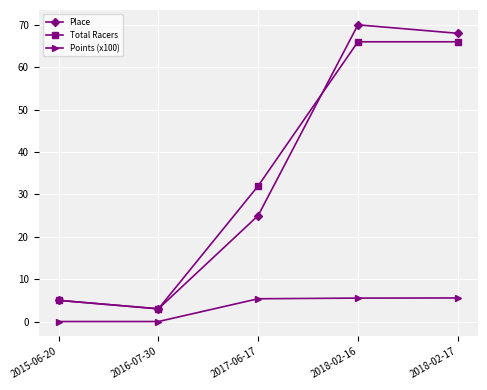

What is the spread (max minus min) of values at 2017-06-17?

26.6